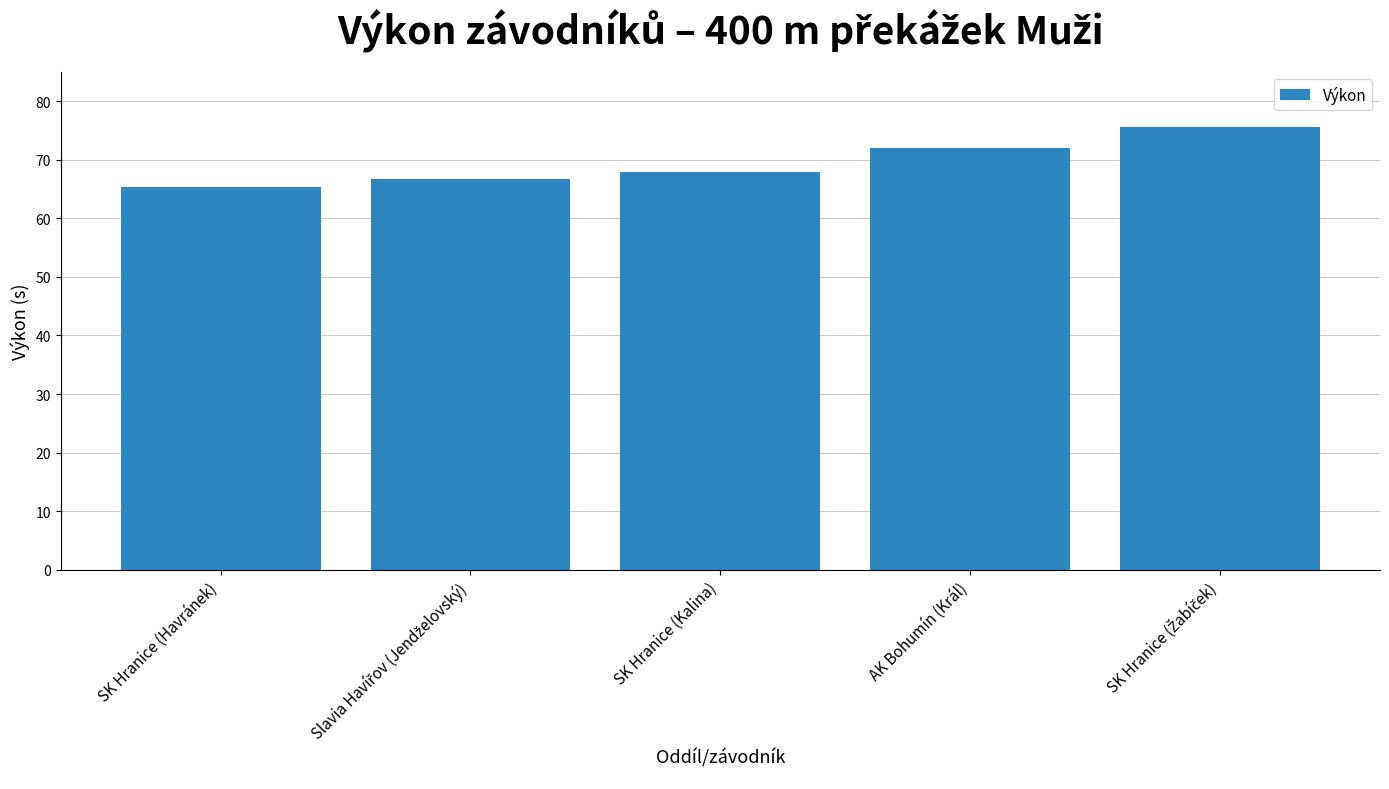

What is the average value?

69.5